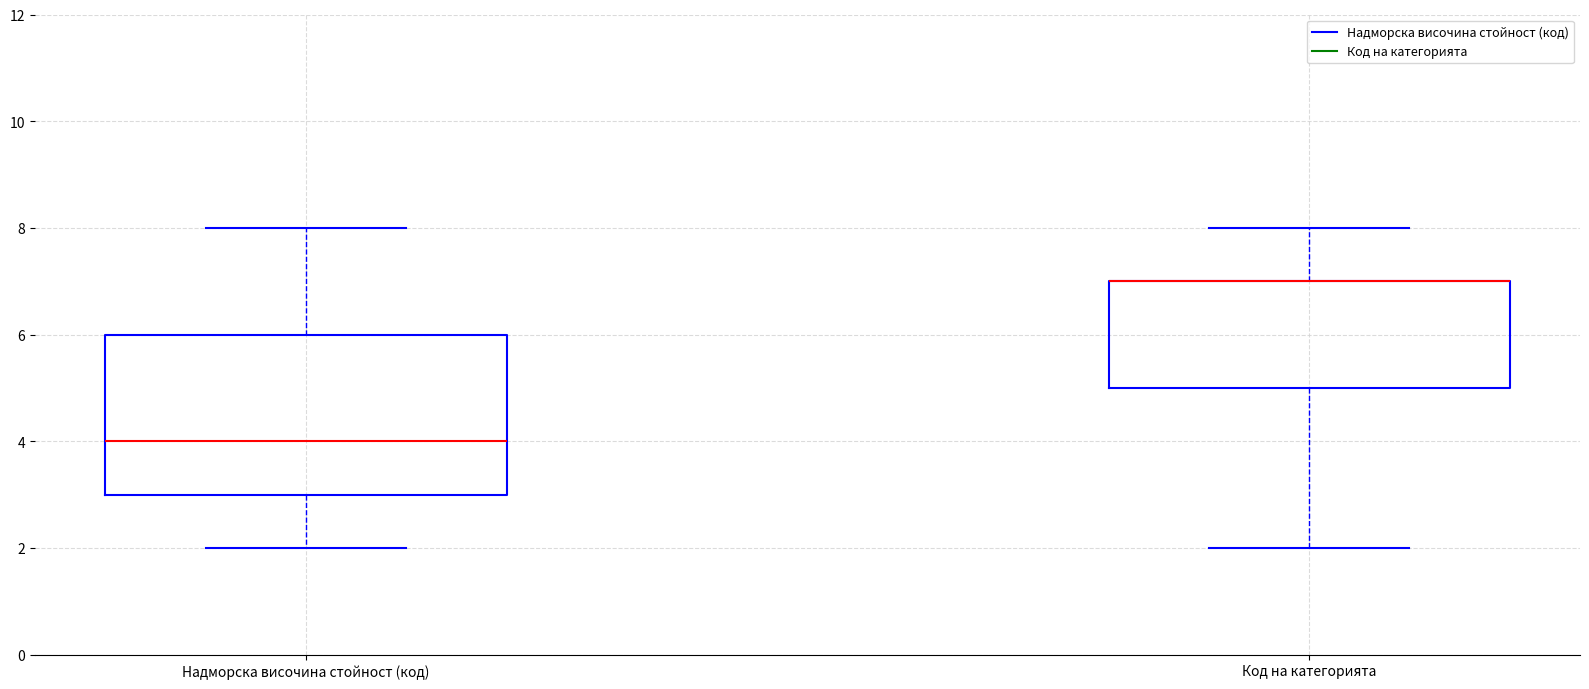

Comparing the boxes themselves (not the whiskers), which one is the tallest?

Надморска височина стойност (код)